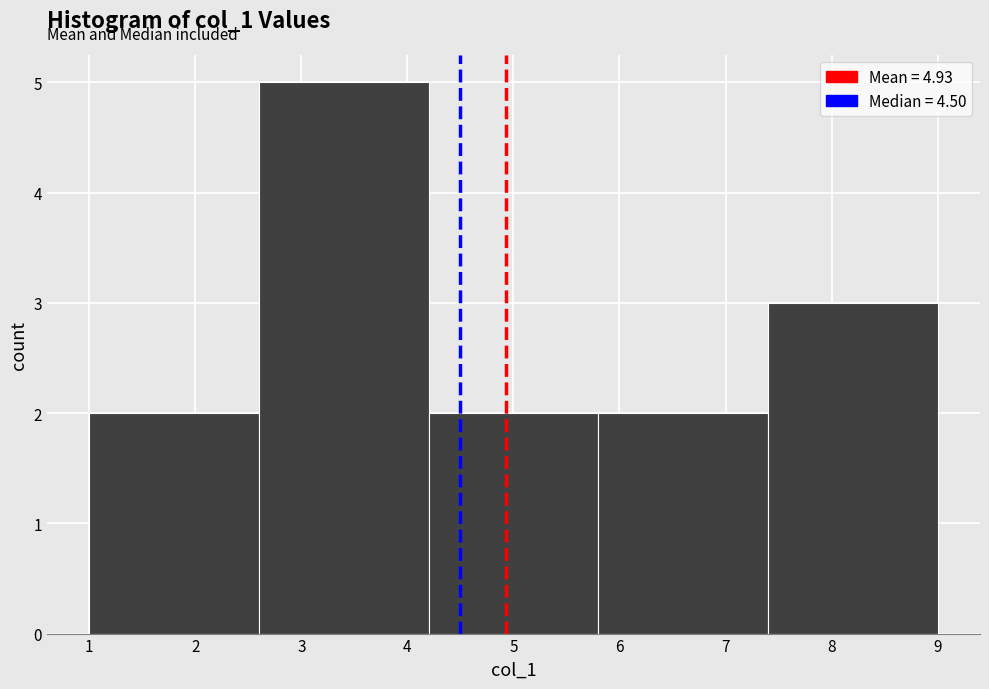

How tall is the bar that spans 4.2 to 5.8 on the x-axis? The values are not printed on the chart, so give them approximately, as read against the axis.

2